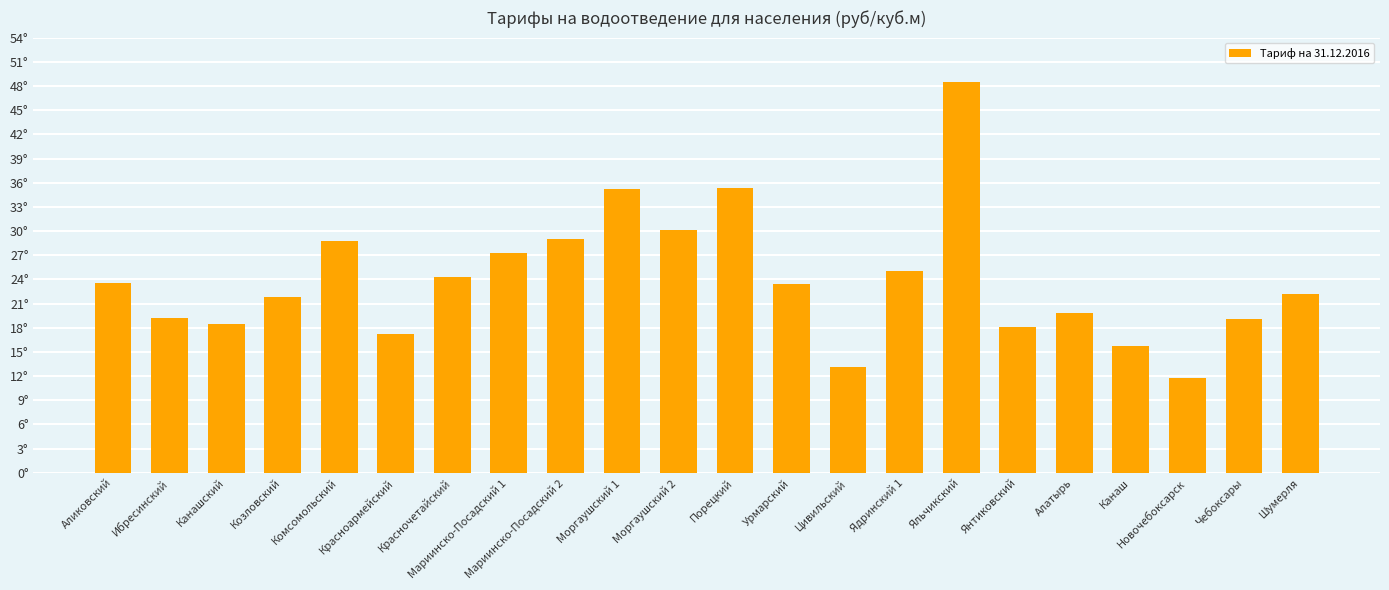

Is it true that the value at Канашский is 26.7?

False